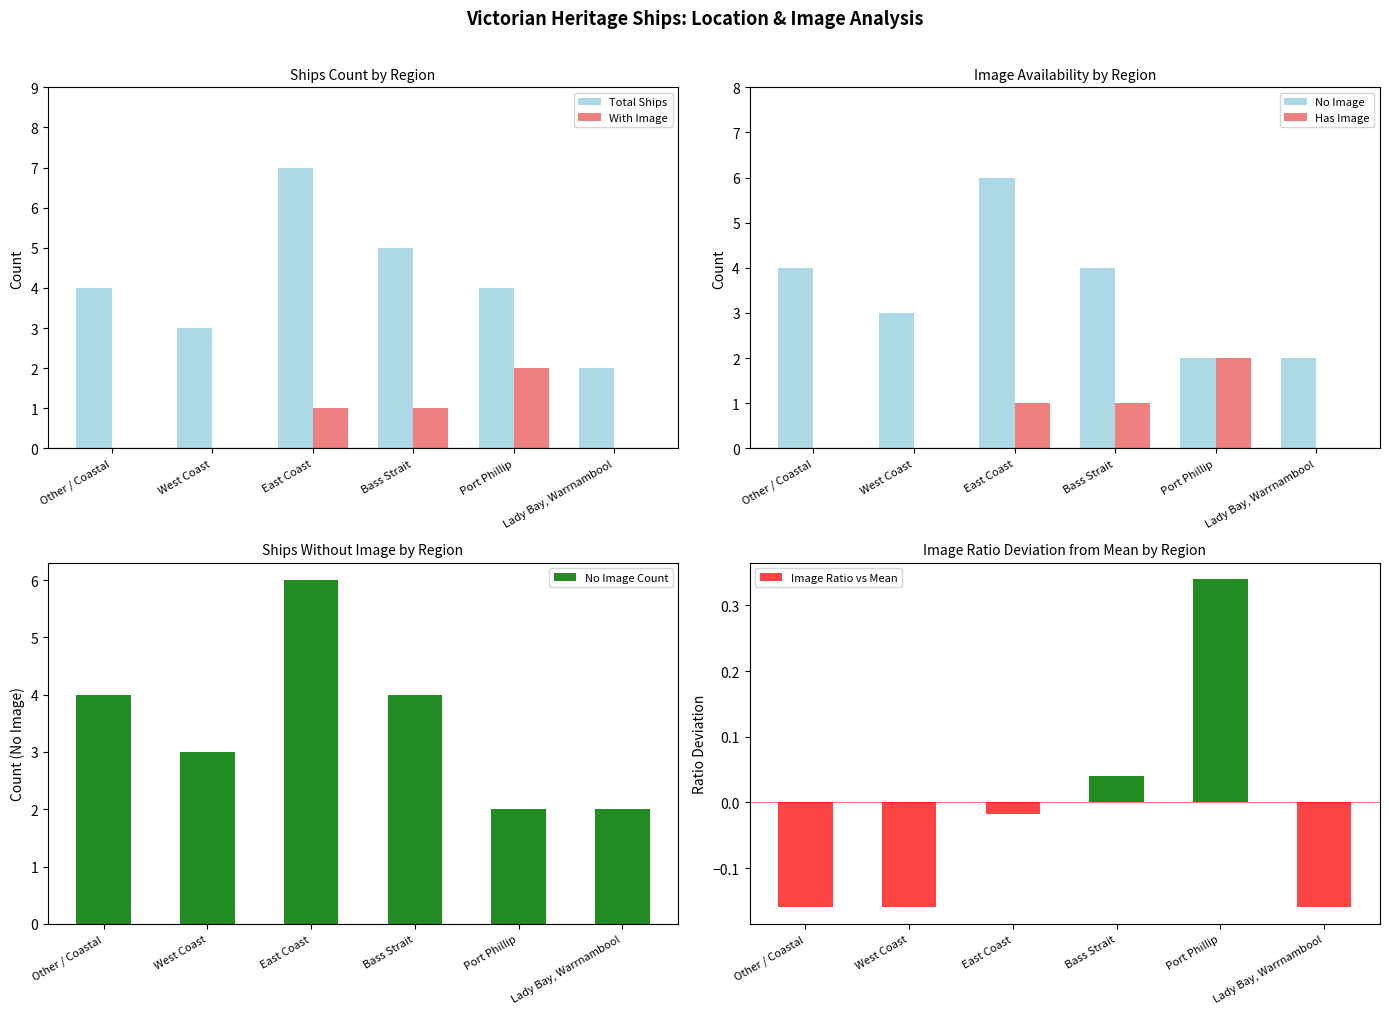

What is the value of the Total Ships bar at the 2nd from the left?

3.0